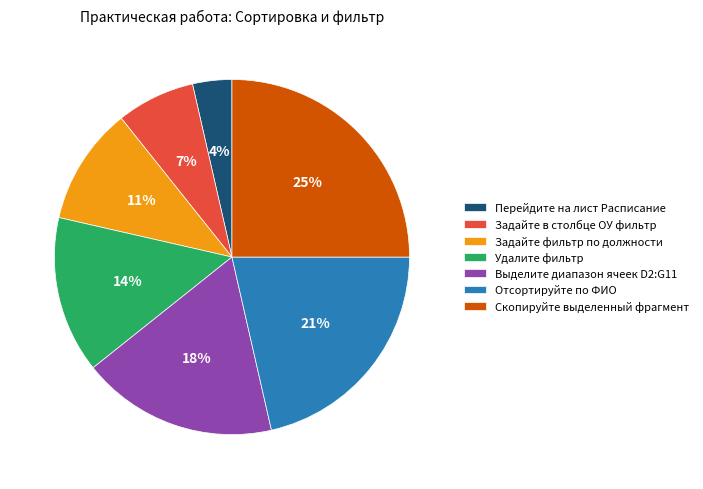

Does any single category account for the majority?

No